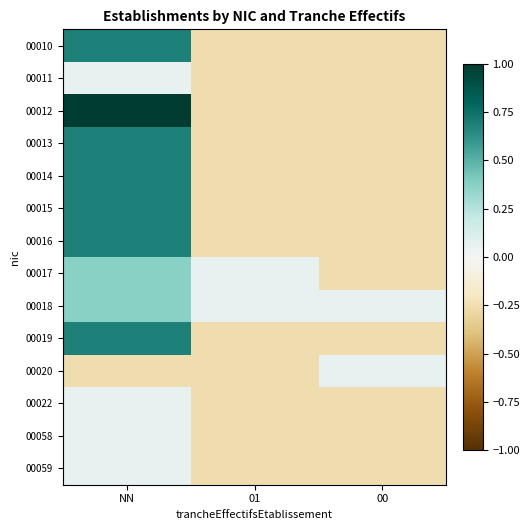

What value does the 00016 series have at NN?

0.7